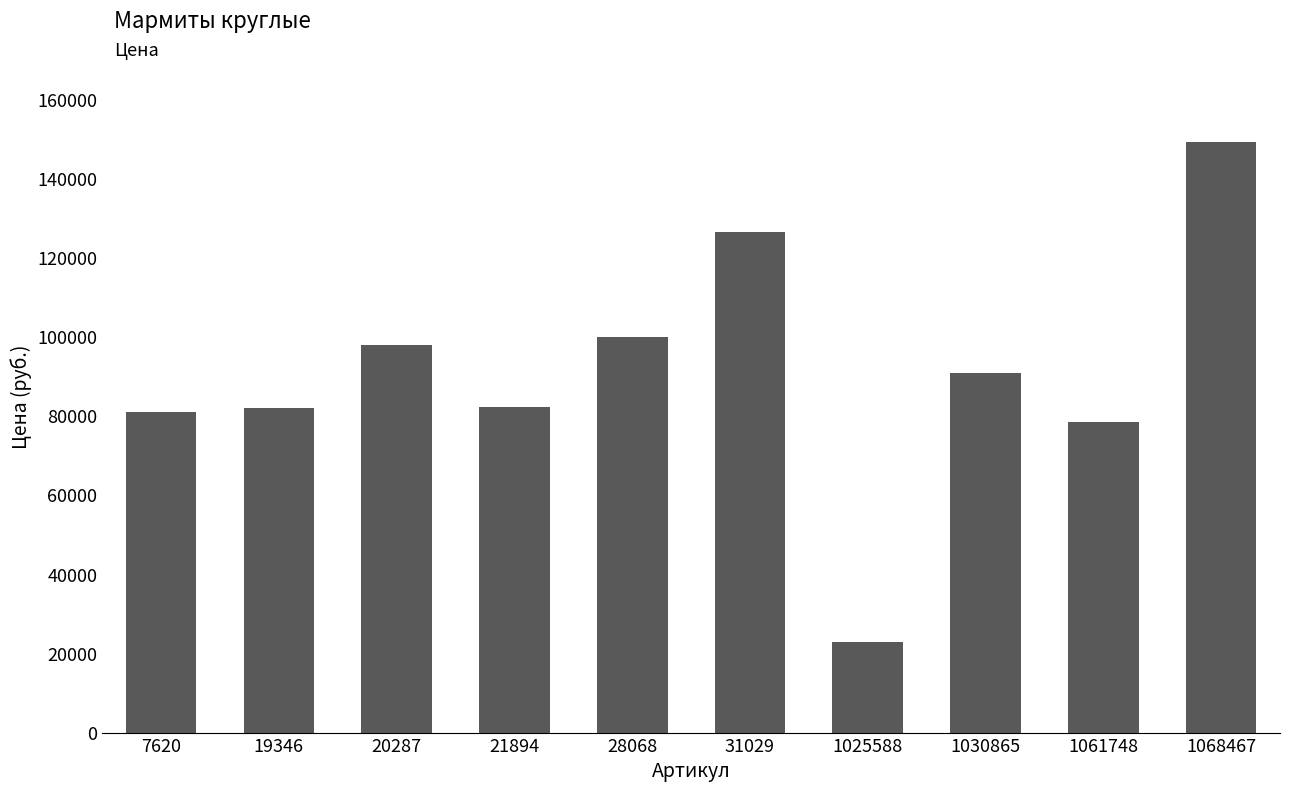

At which label does the data first exceed 90838?

20287